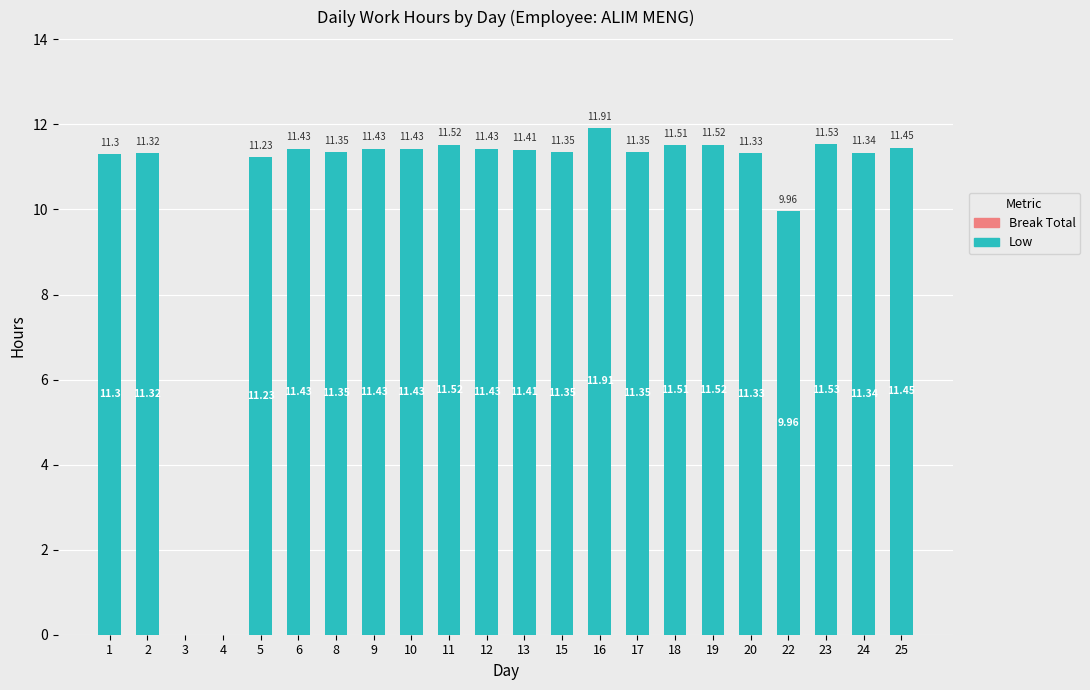

What is the ratio of the value at 23 to the value at 13?

1.0